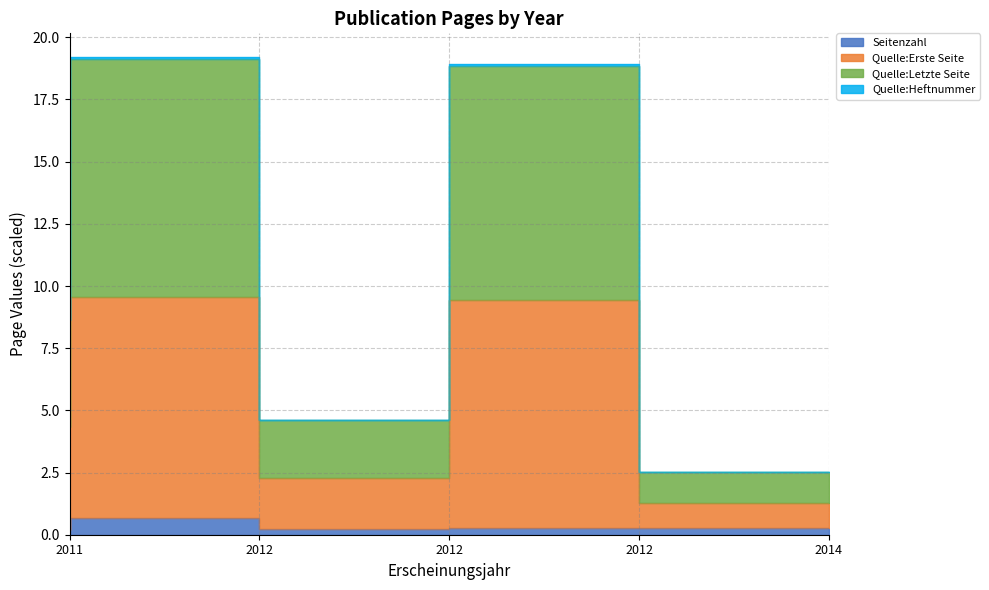

True or false: Quelle:Letzte Seite has more than 0 interior local peaks.

True